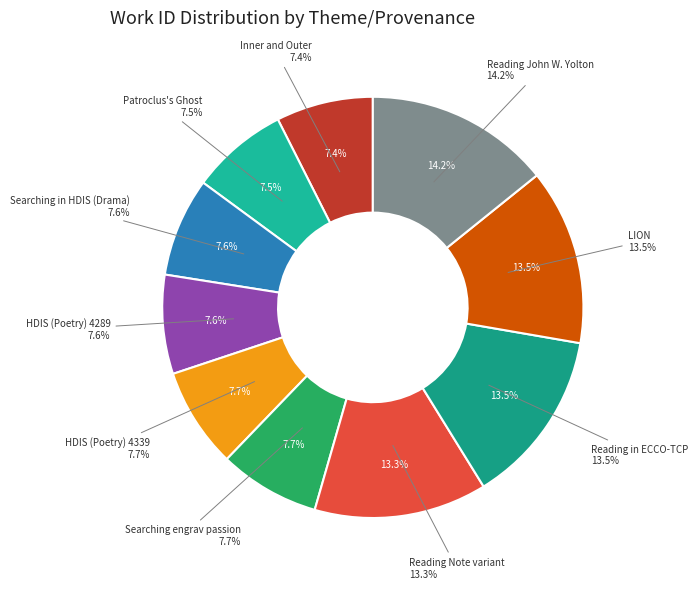

What percentage is NOT represented by Patroclus's Ghost?

92.5%